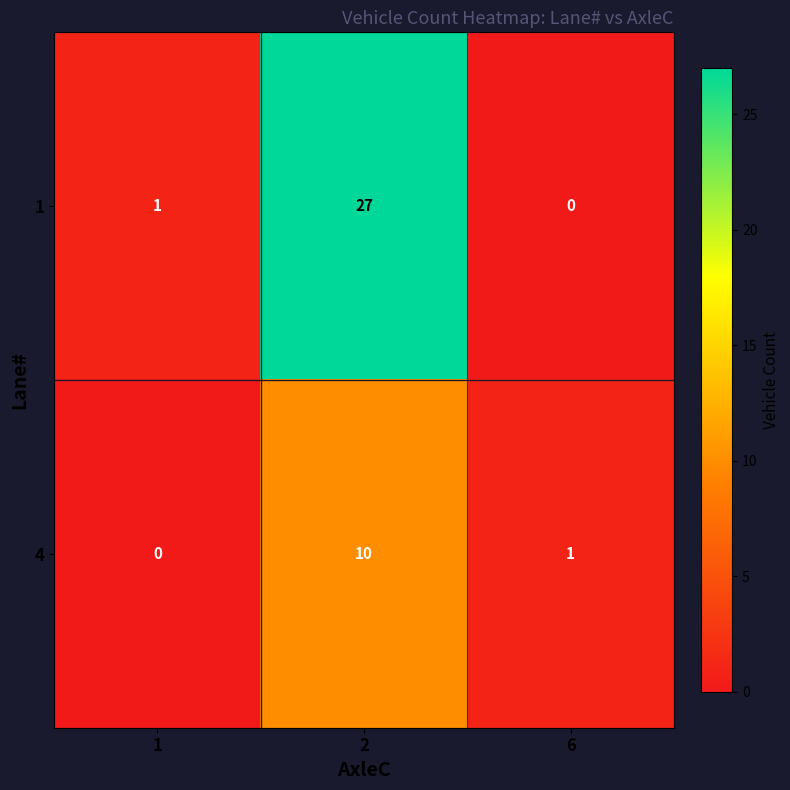

Reading left to right, what are all the values shown in this chart?

1: 1	27	0
4: 0	10	1